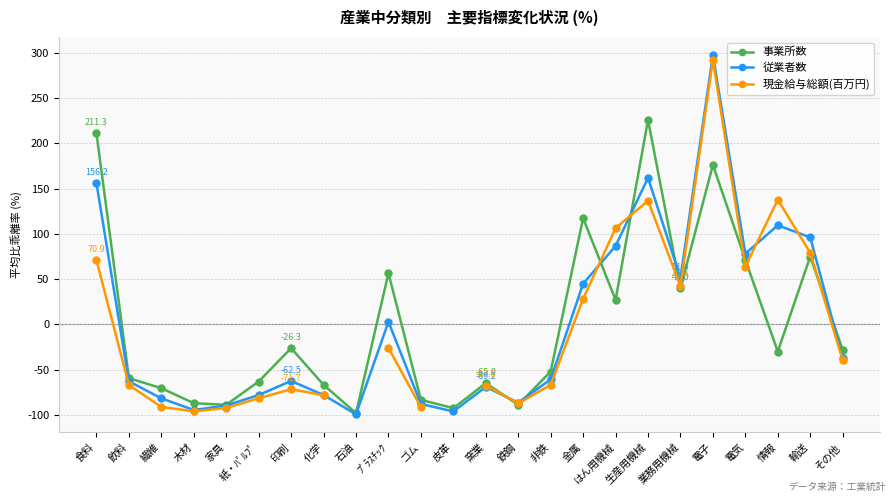

Rank the series by their maximum value, from highest to lowest.

従業者数, 現金給与総額(百万円), 事業所数